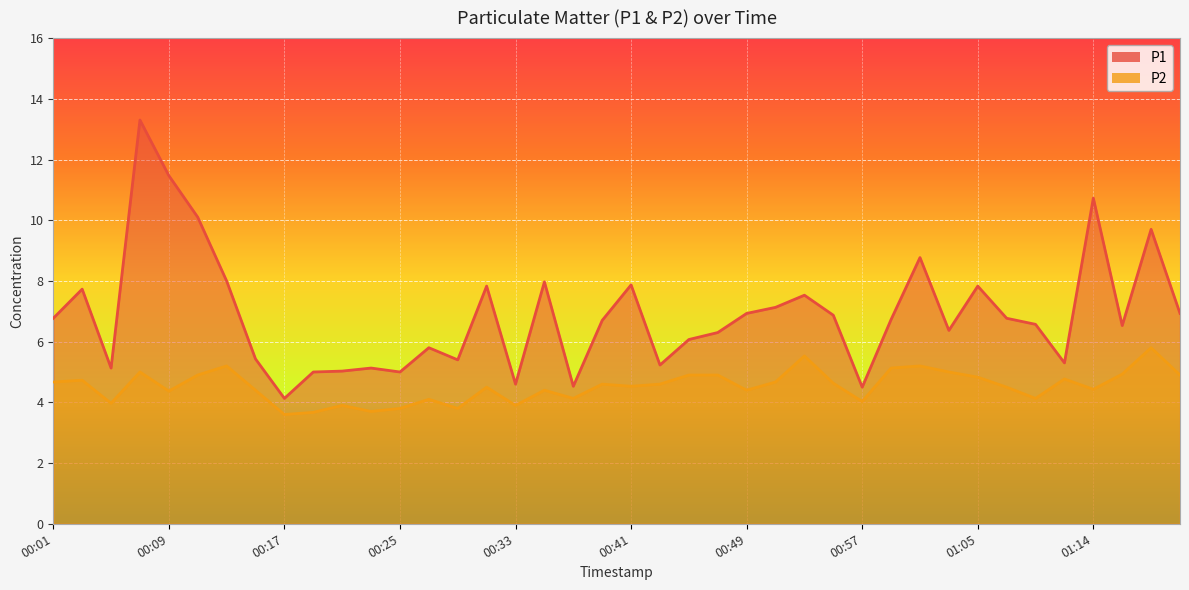

Reading right to left, what are all the values shown in this chart?

P1: 01:20=6.9	01:18=9.7	01:16=6.5	01:14=10.7	01:12=5.3	01:10=6.6	01:07=6.8	01:05=7.8	01:03=6.4	01:01=8.8	00:59=6.7	00:57=4.5	00:55=6.9	00:53=7.5	00:51=7.1	00:49=6.9	00:47=6.3	00:45=6.1	00:43=5.2	00:41=7.9	00:39=6.7	00:37=4.5	00:35=8.0	00:33=4.6	00:31=7.8	00:29=5.4	00:27=5.8	00:25=5.0	00:23=5.1	00:21=5.0	00:19=5.0	00:17=4.1	00:15=5.4	00:13=8.0	00:11=10.1	00:09=11.5	00:07=13.3	00:05=5.1	00:03=7.7	00:01=6.8
P2: 01:20=4.9	01:18=5.8	01:16=4.9	01:14=4.4	01:12=4.8	01:10=4.1	01:07=4.5	01:05=4.8	01:03=5.0	01:01=5.2	00:59=5.1	00:57=4.0	00:55=4.6	00:53=5.5	00:51=4.7	00:49=4.4	00:47=4.9	00:45=4.9	00:43=4.6	00:41=4.5	00:39=4.6	00:37=4.1	00:35=4.4	00:33=3.9	00:31=4.5	00:29=3.8	00:27=4.1	00:25=3.8	00:23=3.7	00:21=3.9	00:19=3.7	00:17=3.6	00:15=4.4	00:13=5.2	00:11=4.9	00:09=4.4	00:07=5.0	00:05=4.0	00:03=4.7	00:01=4.7